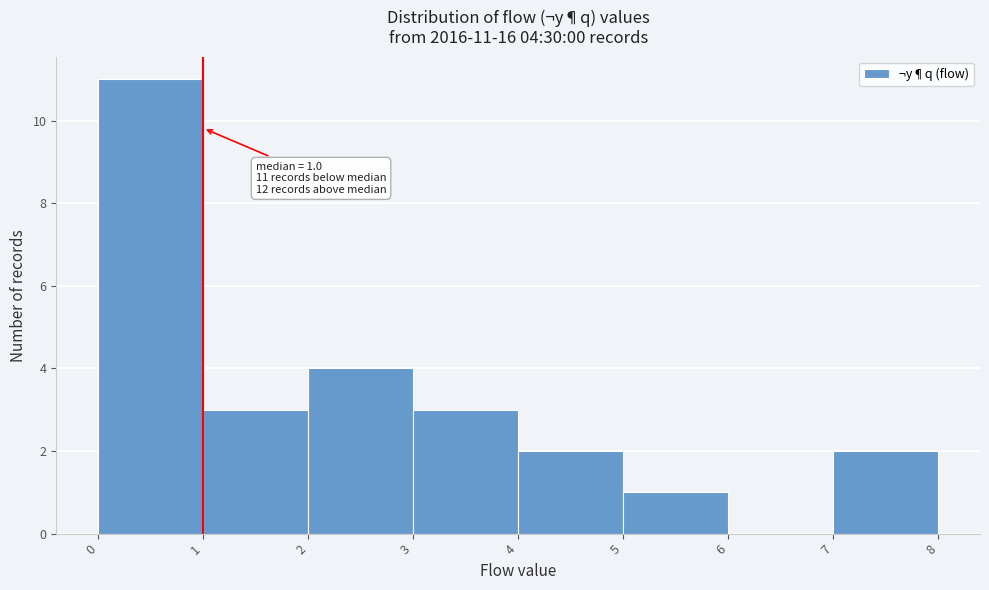

Over which range of the x-axis is the bar tallest?

0 to 1